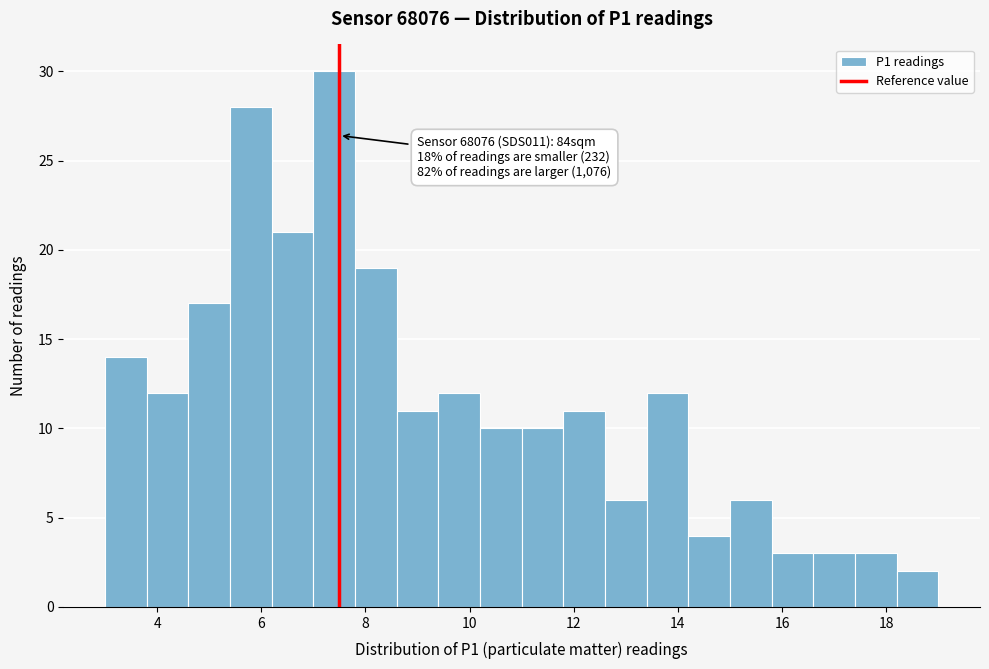

Which range on the x-axis has the tallest bar?

7.0 to 7.8